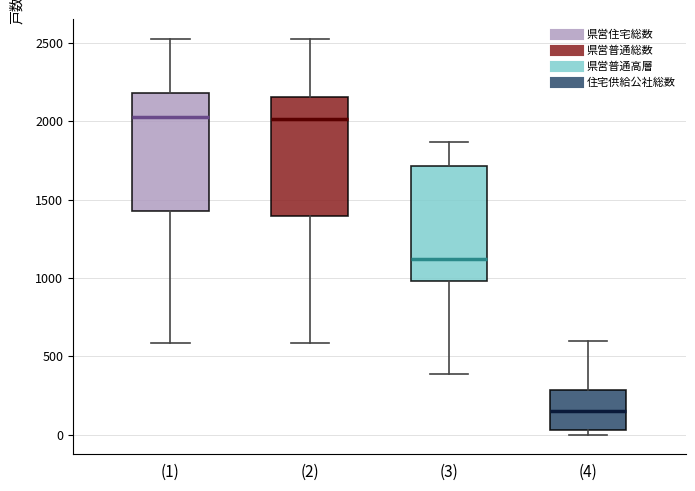

Where is the lower edge of the box for (3) on the y-axis? The values are not printed on the chart, so give them approximately, as read against the axis.

1000